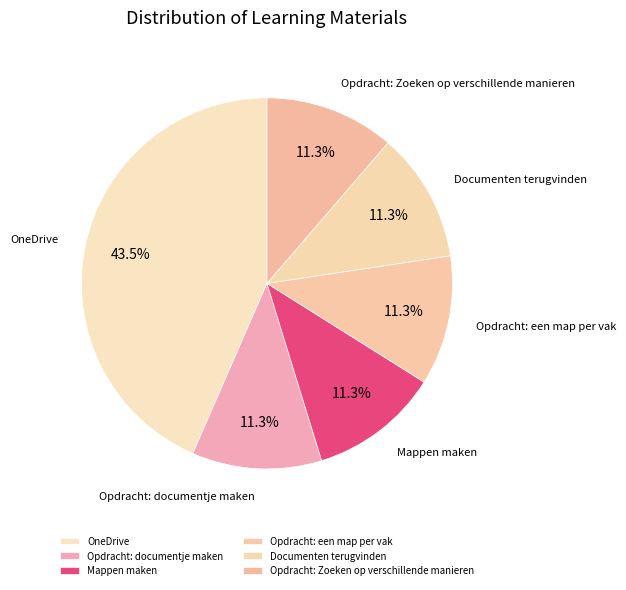

To the nearest percent, what percentage of the pie is Opdracht: documentje maken?

11%